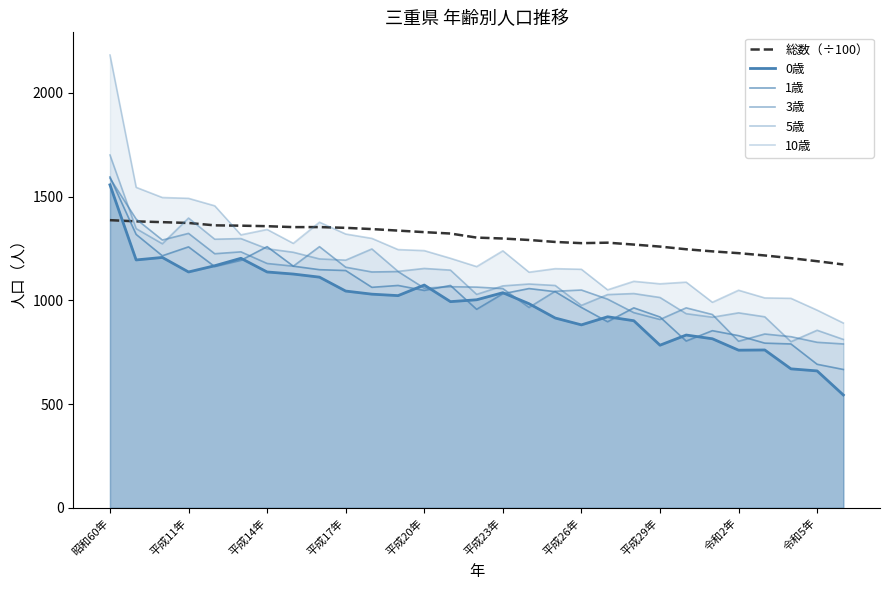

How many values in the 0歳 series exceed 1003?

14